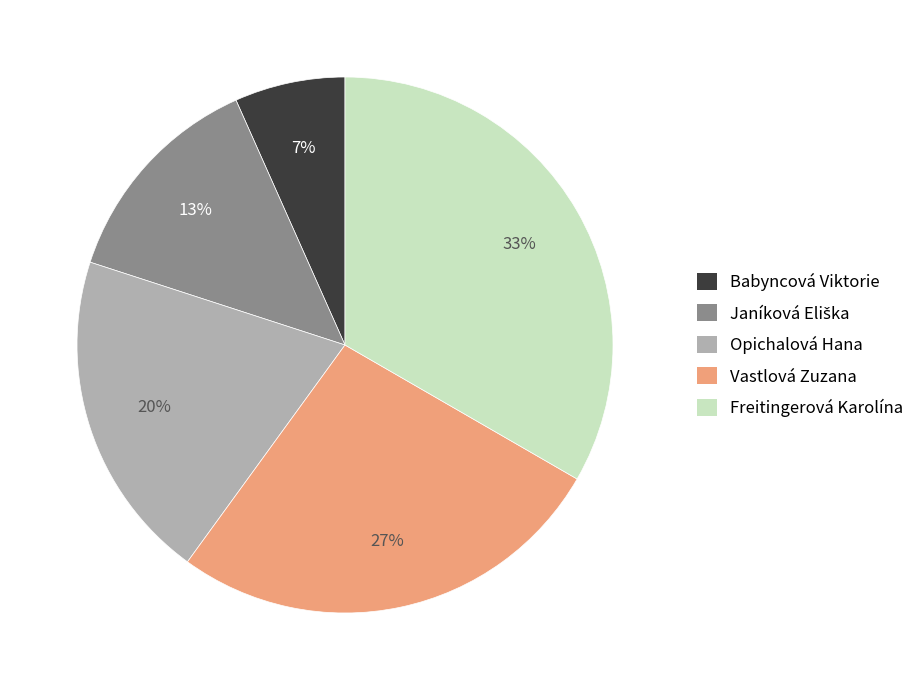

How many slices are in this pie chart?

5